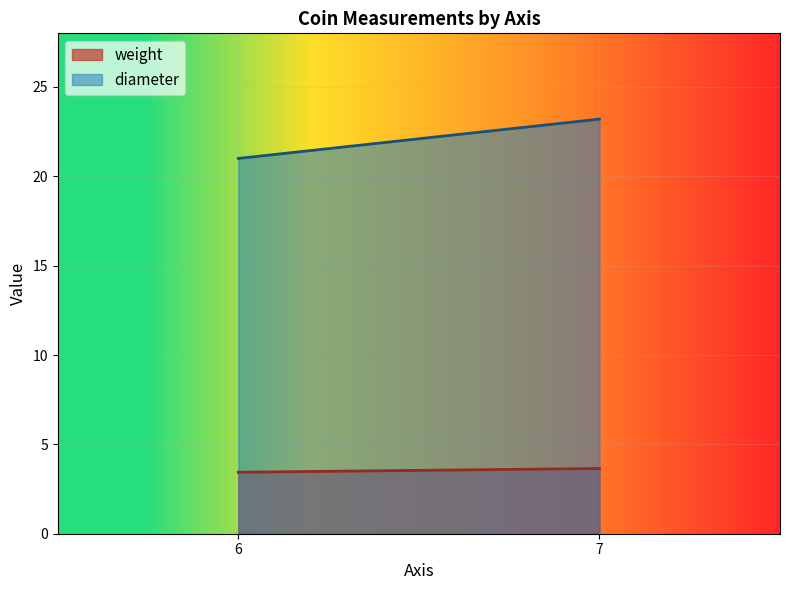

Rank the series by their average value, from highest to lowest.

diameter, weight